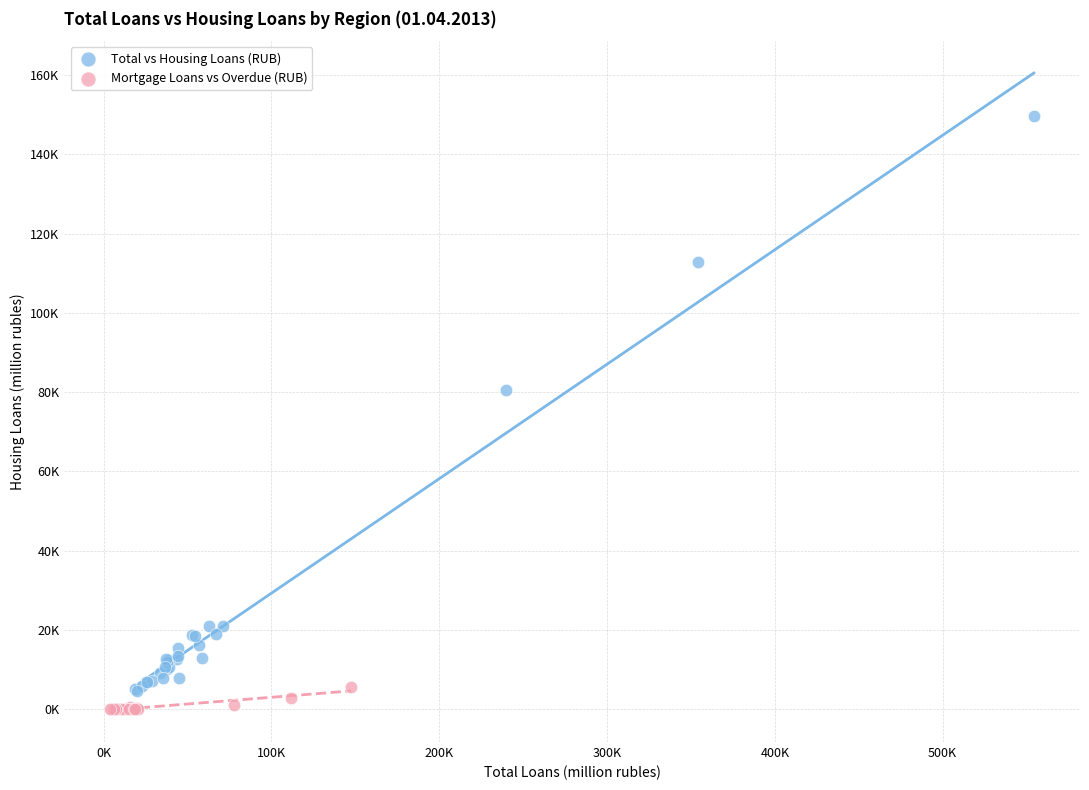

Which series contains the highest Y value?

Total vs Housing Loans (RUB)